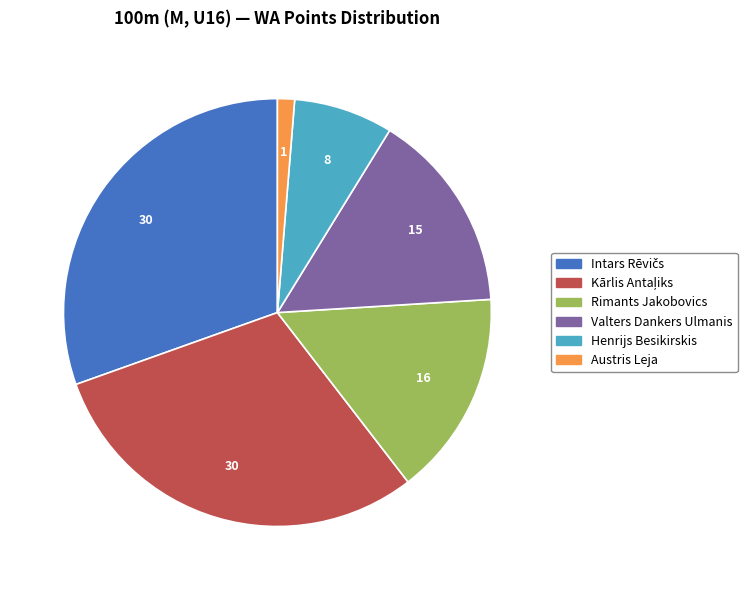

Is there any slice that represents more than half of the pie?

No